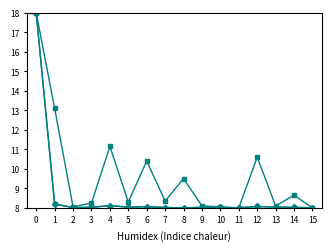

How many lines are shown in the chart?

3